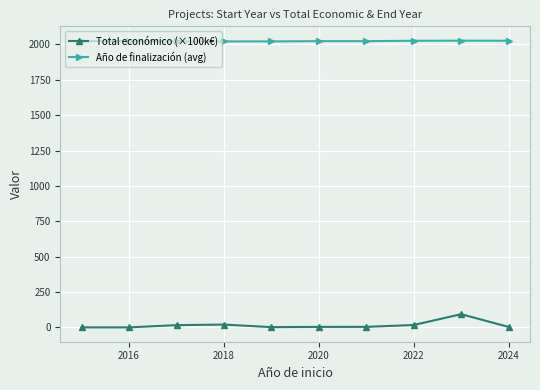

Which series has the largest range (max minus min)?

Total económico (×100k€)